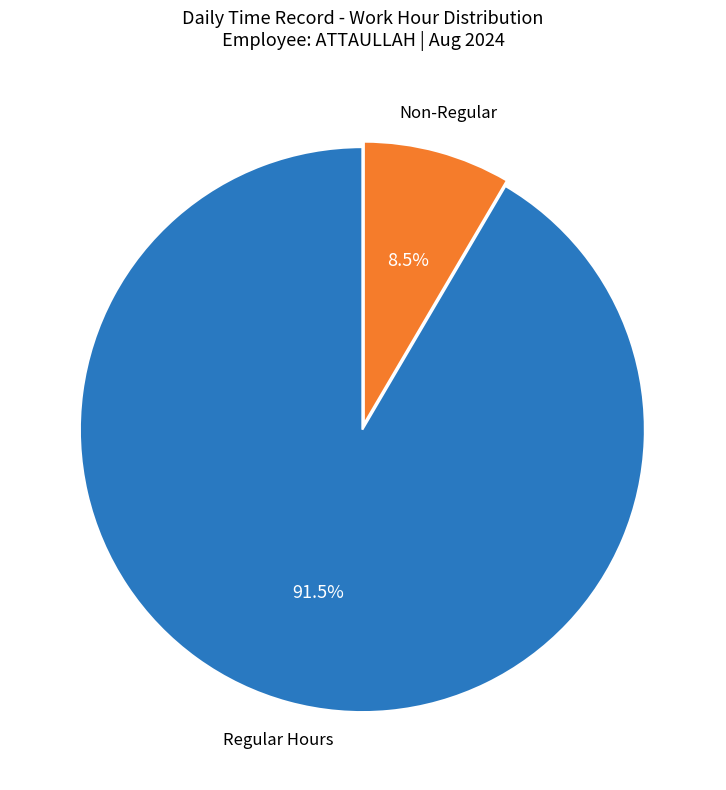

Rank the categories by value from highest to lowest.

Regular Hours, Non-Regular